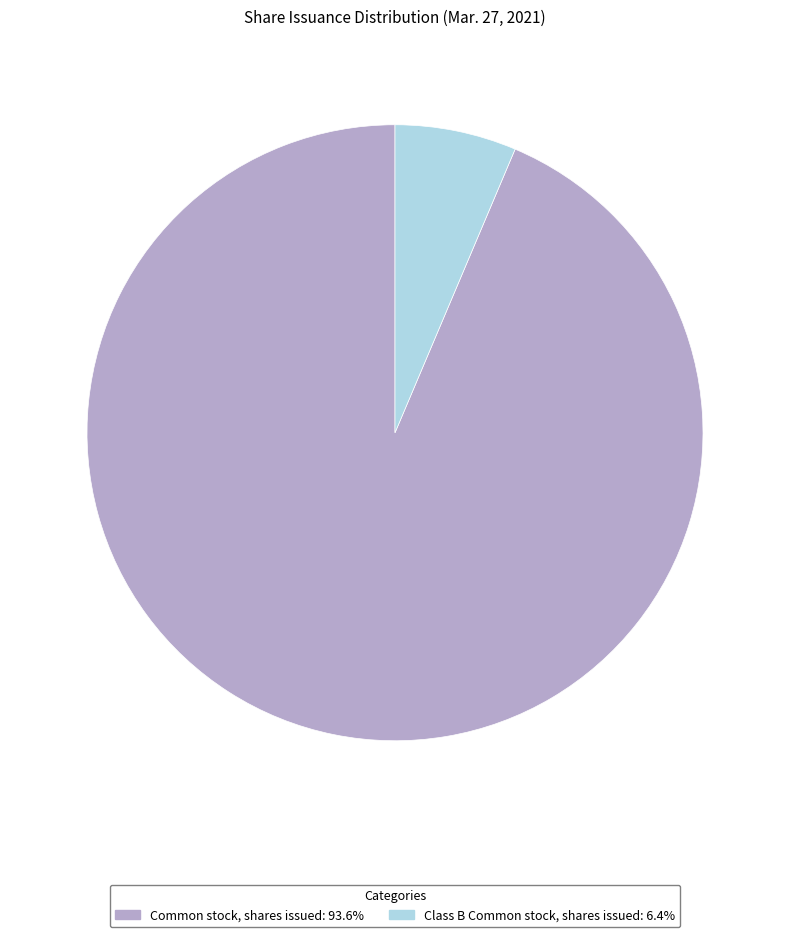

Combined, do Class B Common stock, shares issued and Common stock, shares issued account for over 50%?

Yes